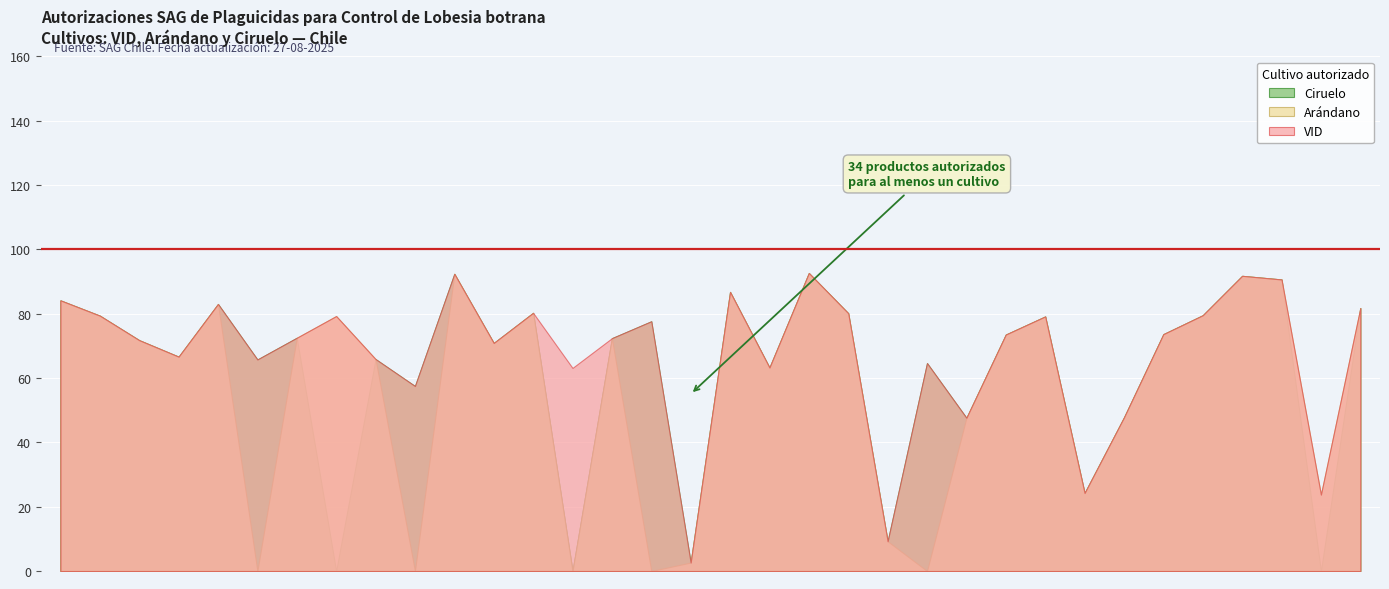

What is the greatest value displayed?

92.6